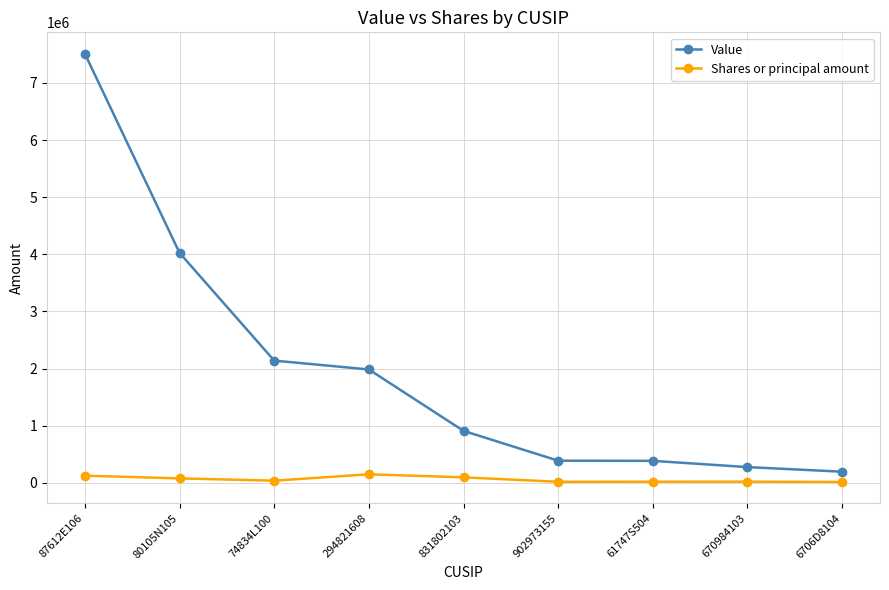

What is the average value of the Value series?

1978667